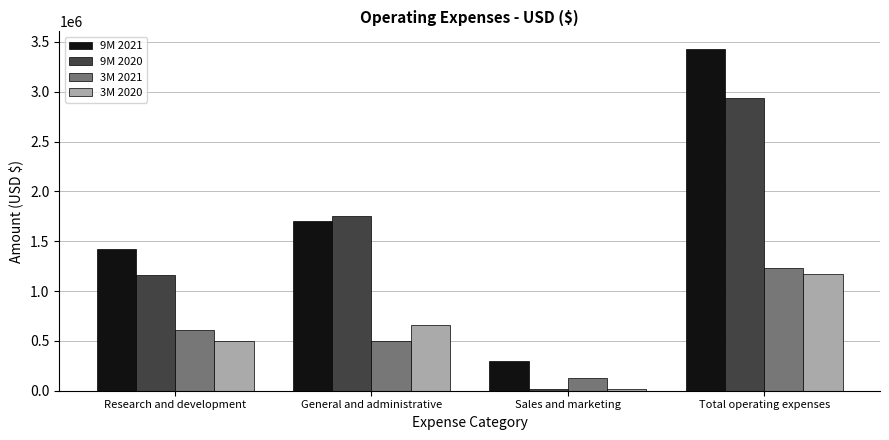

Where is 9M 2021 nearest to the value 1868456?

General and administrative